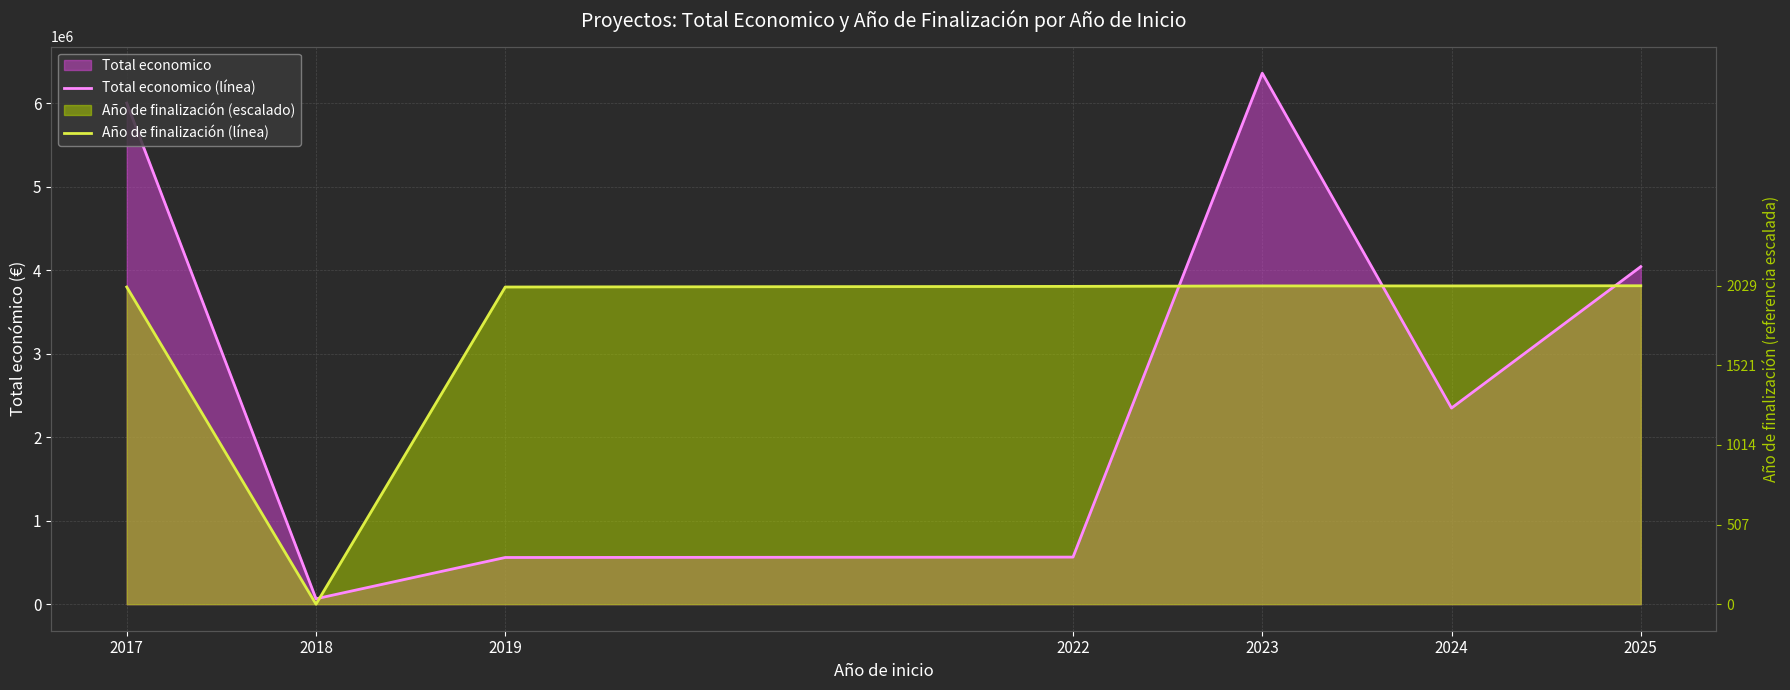

How many values in the Año de finalización (línea) series are below 3805261?

3